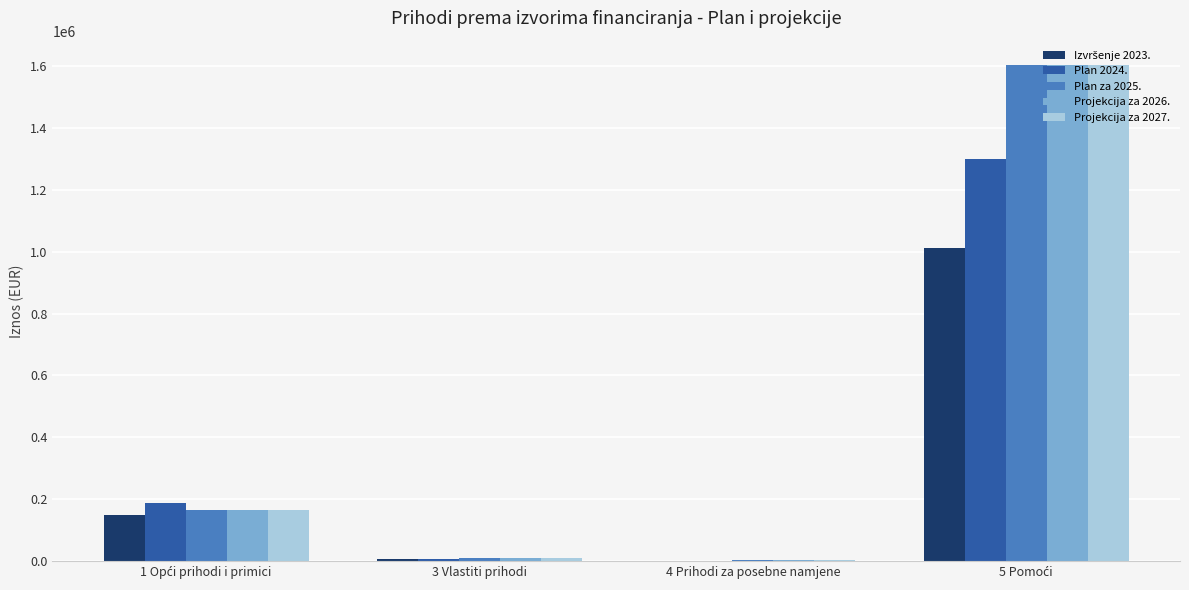

What is the maximum value shown in the chart?

1601330.0